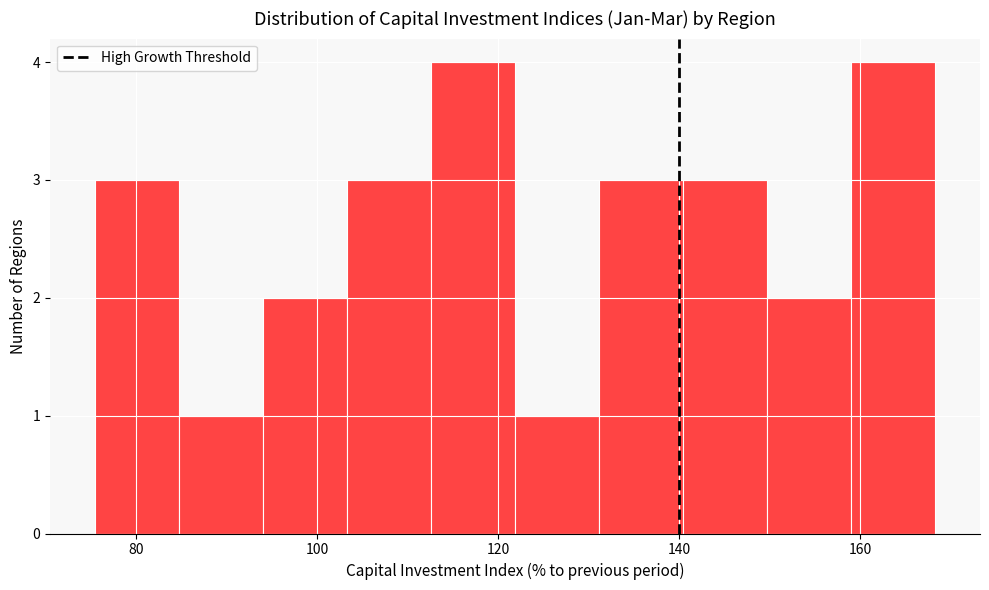

What is the height of the bar covering 104 to 112 on the x-axis? Neither the bar edges nor the heights are printed on the chart, so give them approximately, as read against the axes.

3